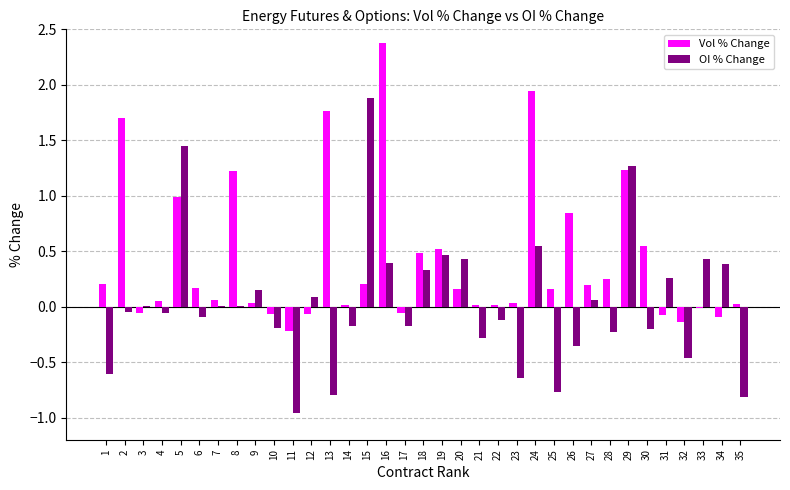

The OI % Change series shows -0.2 at 14. True or false?

True